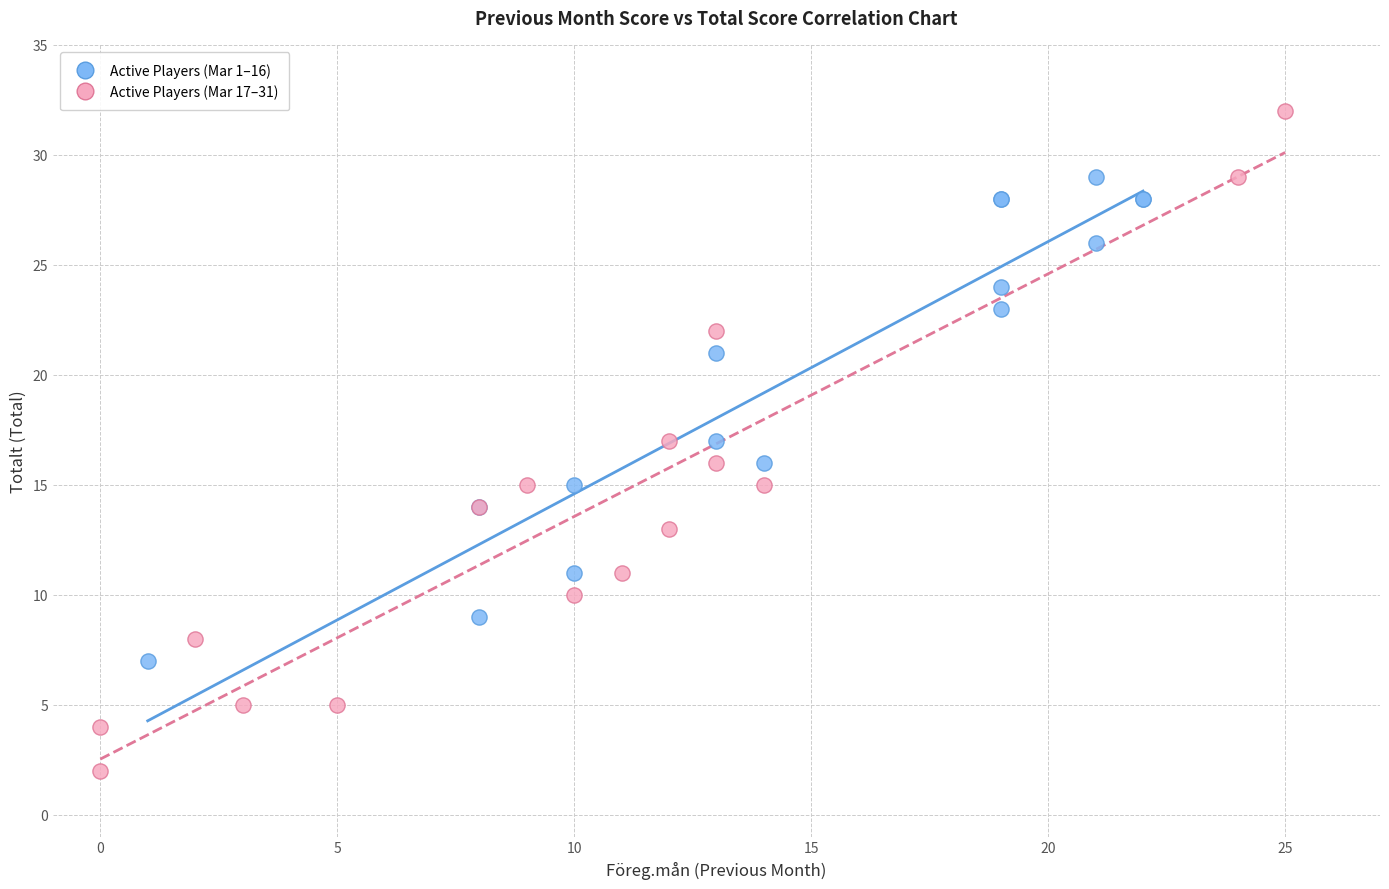

Which series has the largest Y range (max minus min)?

Active Players (Mar 17–31)